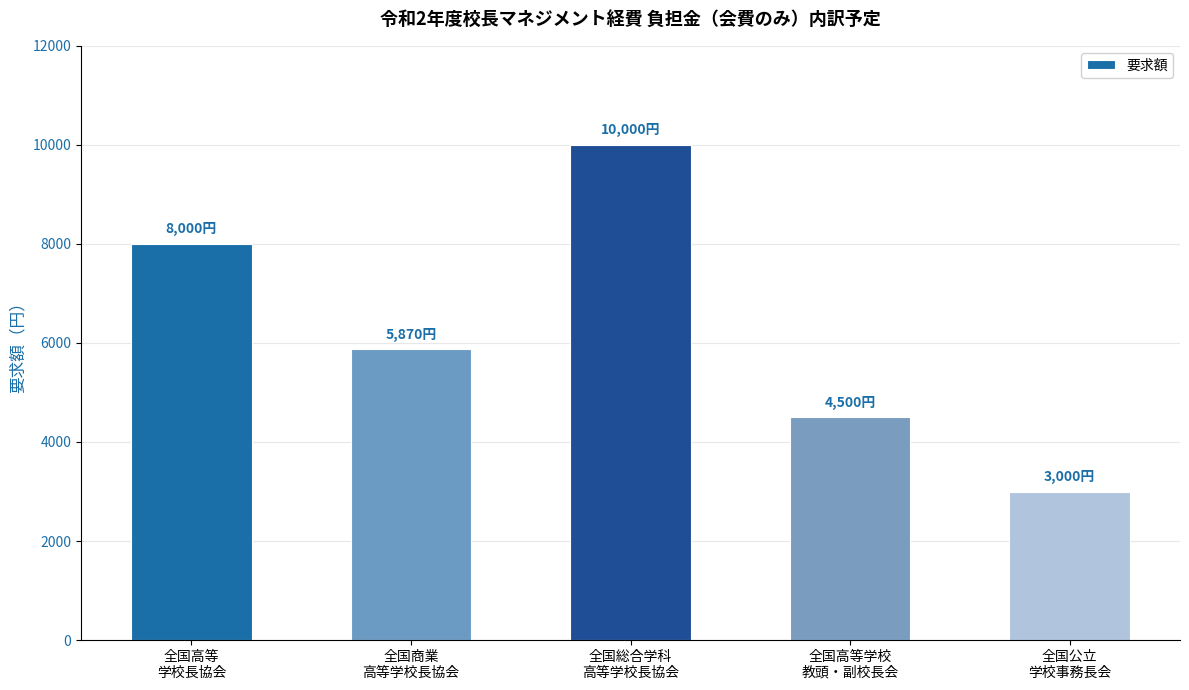

Is it true that the value at 全国公立
学校事務長会 is 3000?

True